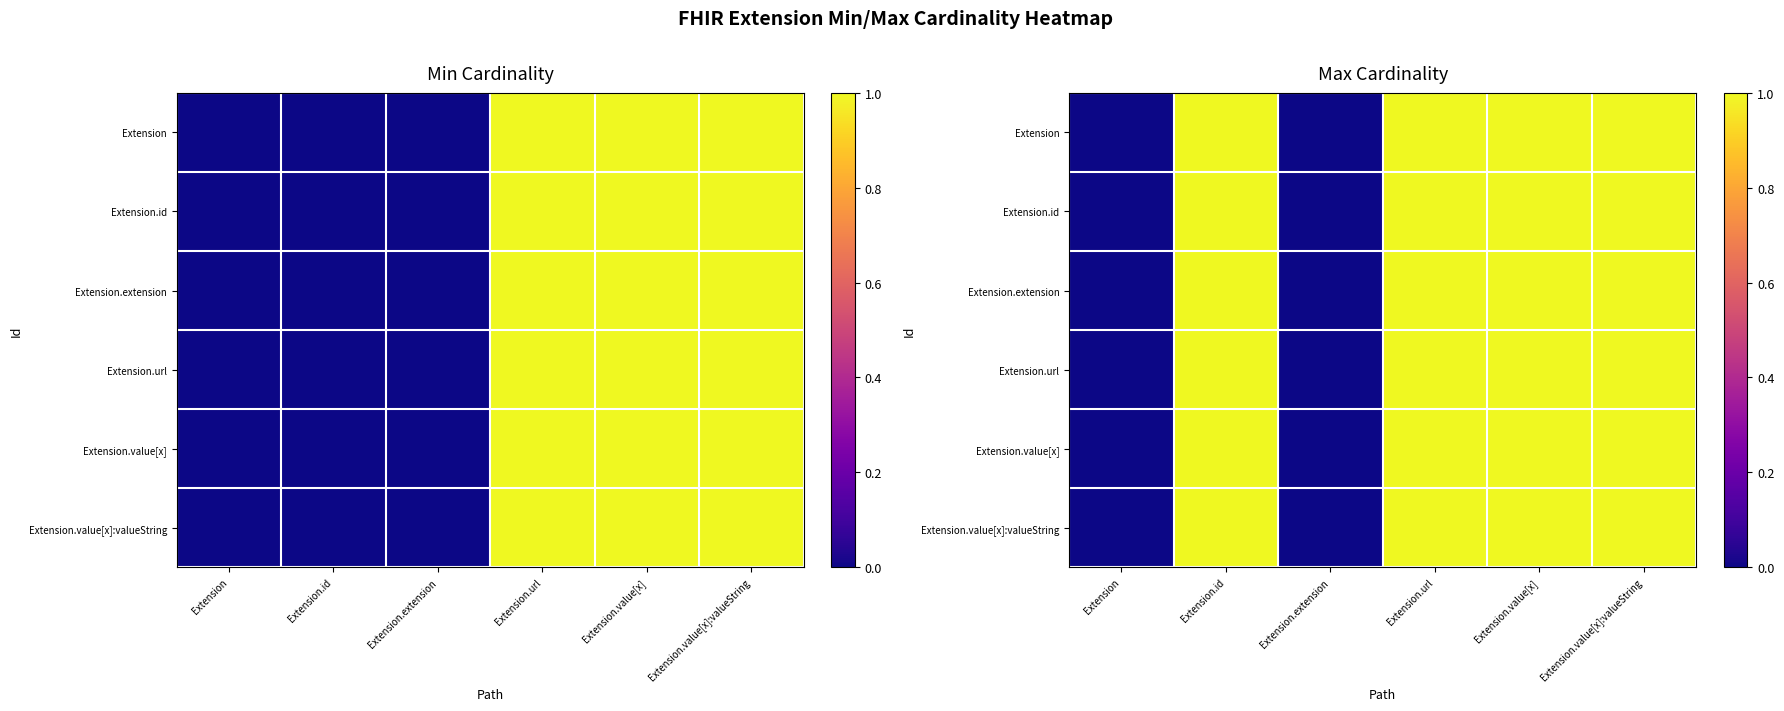

At which label is Extension.extension closest to 0?

Extension